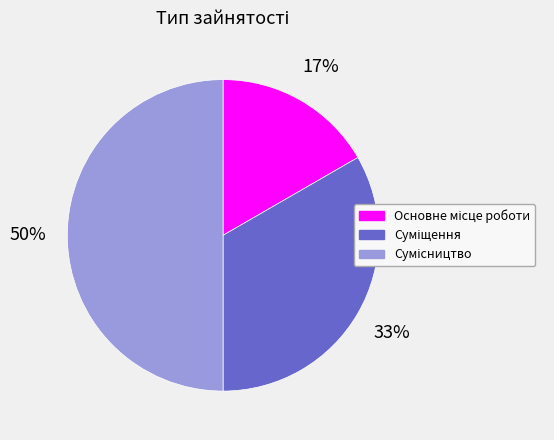

To the nearest percent, what is the difference between the largest and smallest slice percentages?

33%